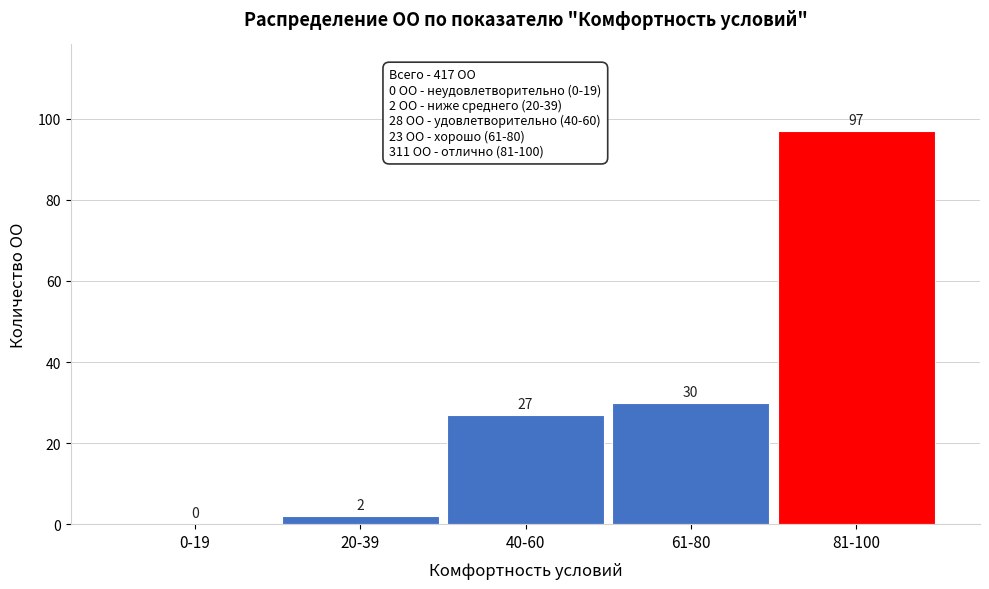

Reading left to right, transcribe all the data shown in this chart.

0-19=0	20-39=2	40-60=27	61-80=30	81-100=97